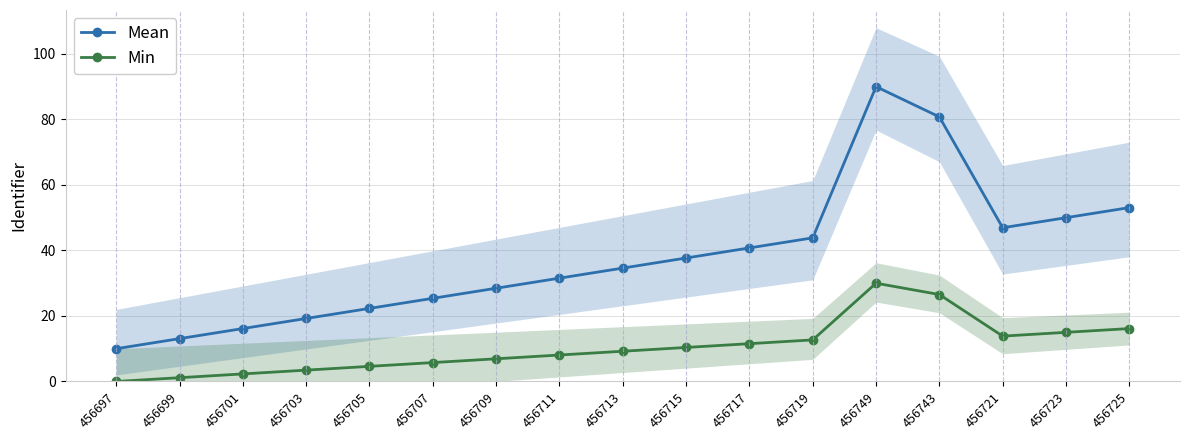

Which label corresponds to the smallest value in the chart?

456697